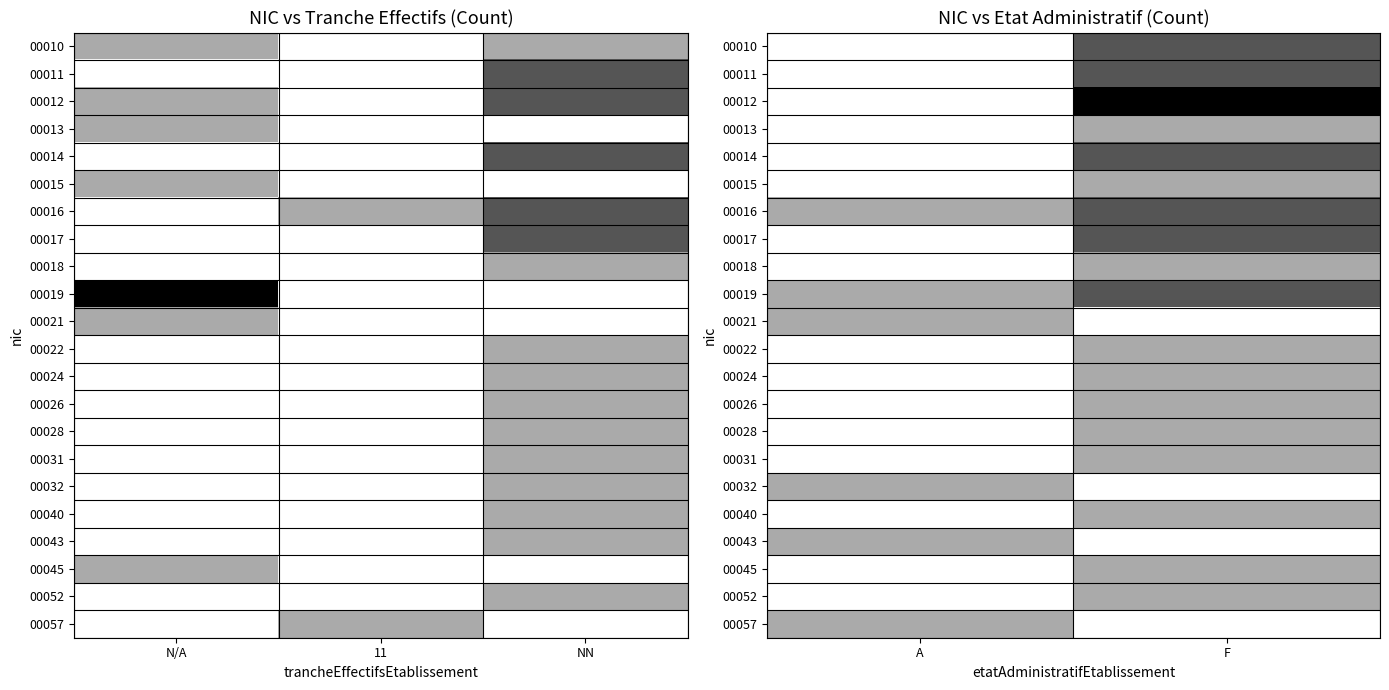

What is the sum of the 00057 values at A and F?

1